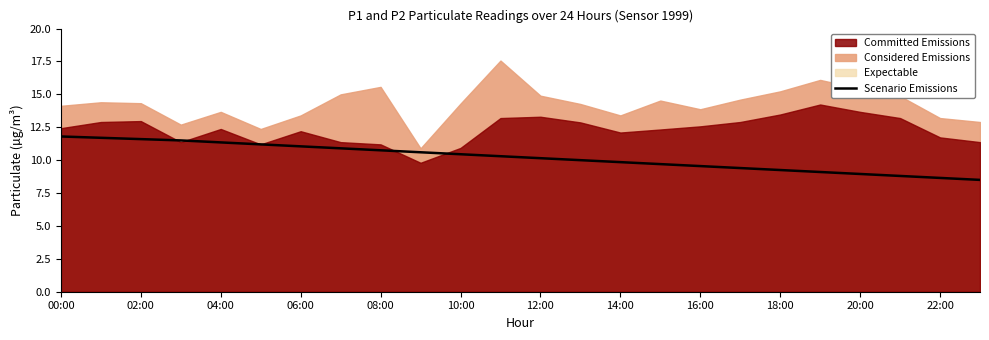

What is the lowest value of the Scenario Emissions series?

8.5